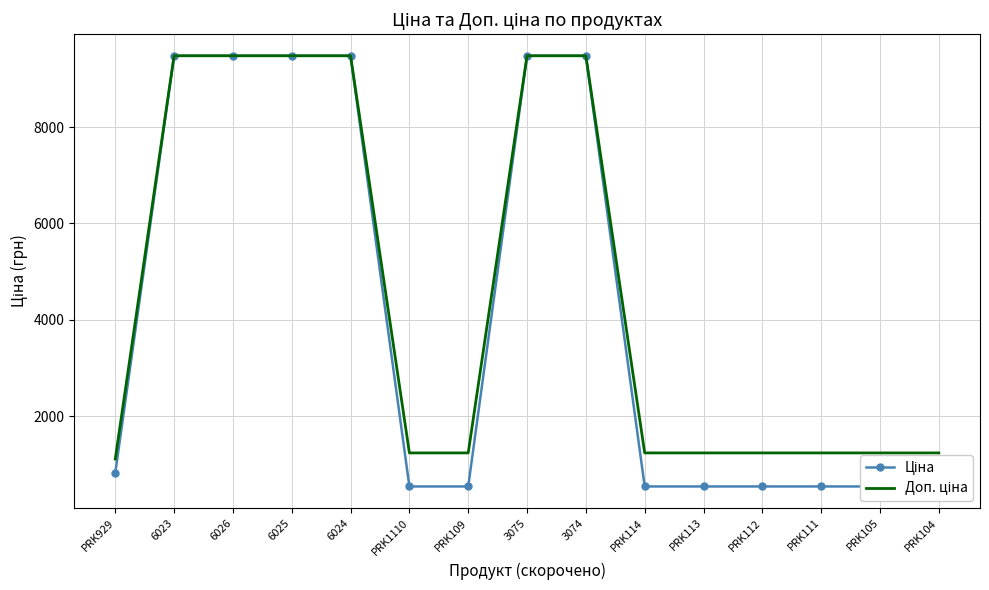

True or false: Ціна and Доп. ціна intersect in this chart.

False